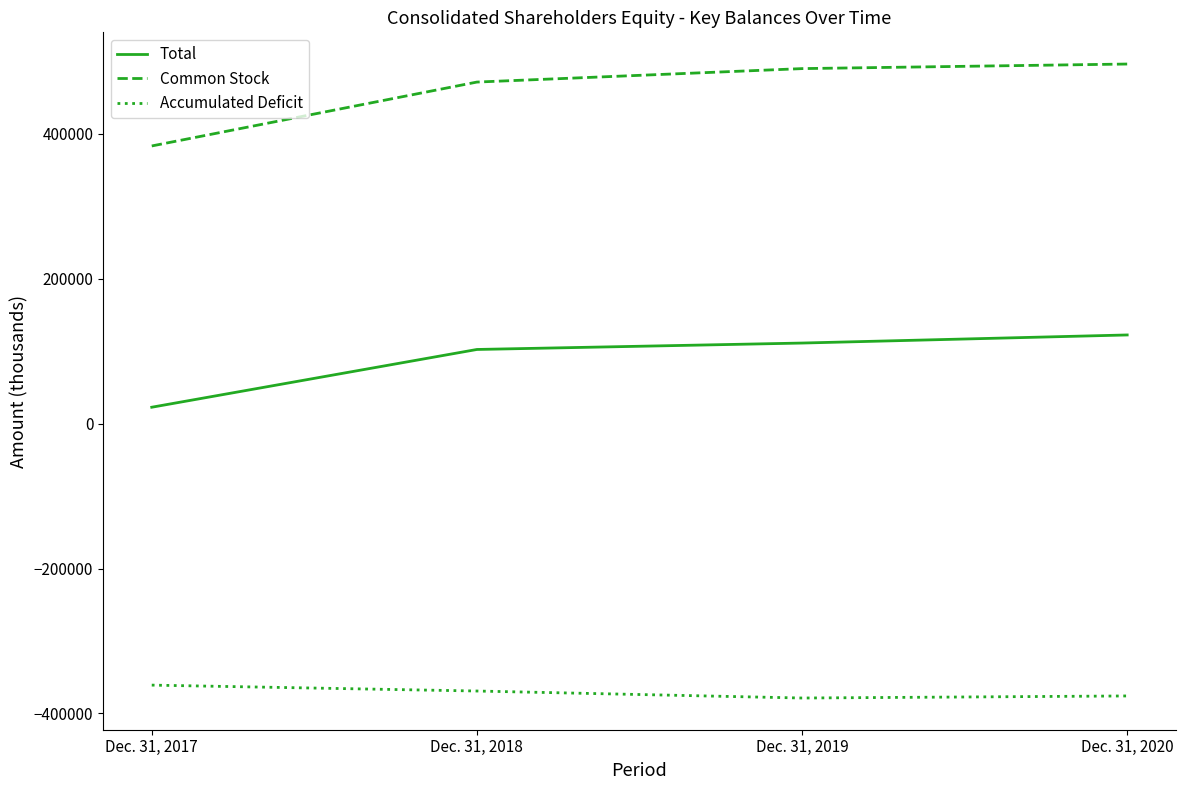

List the series in order of their overall mean, highest first.

Common Stock, Total, Accumulated Deficit